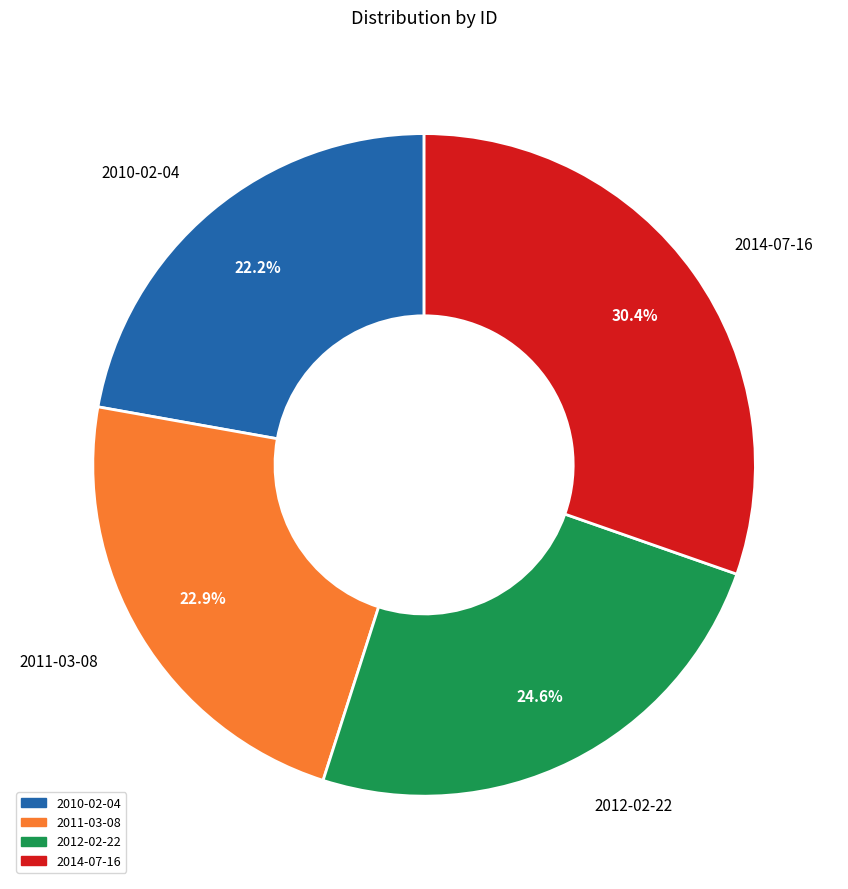

Does any single category account for the majority?

No